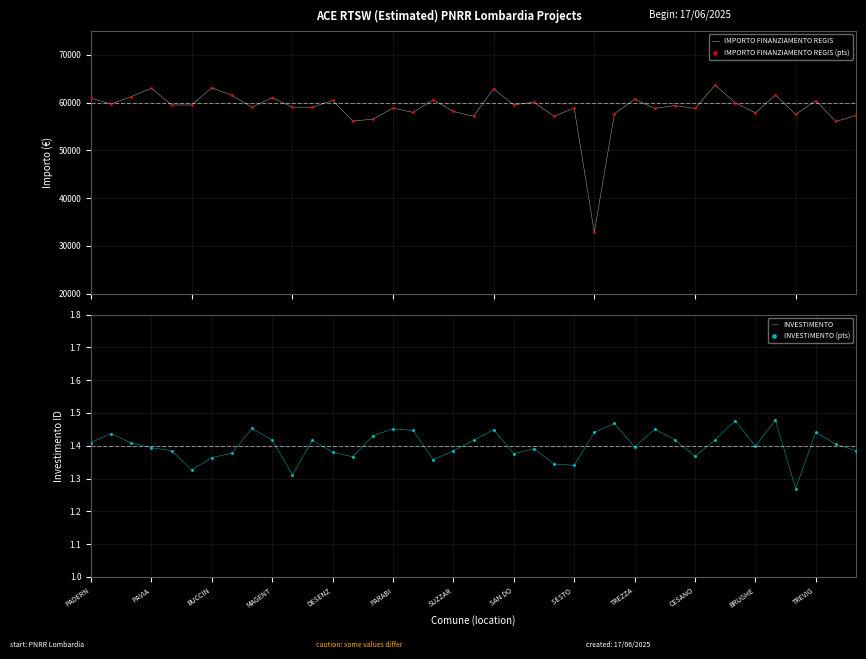

Which series contains the highest Y value?

IMPORTO FINANZIAMENTO REGIS